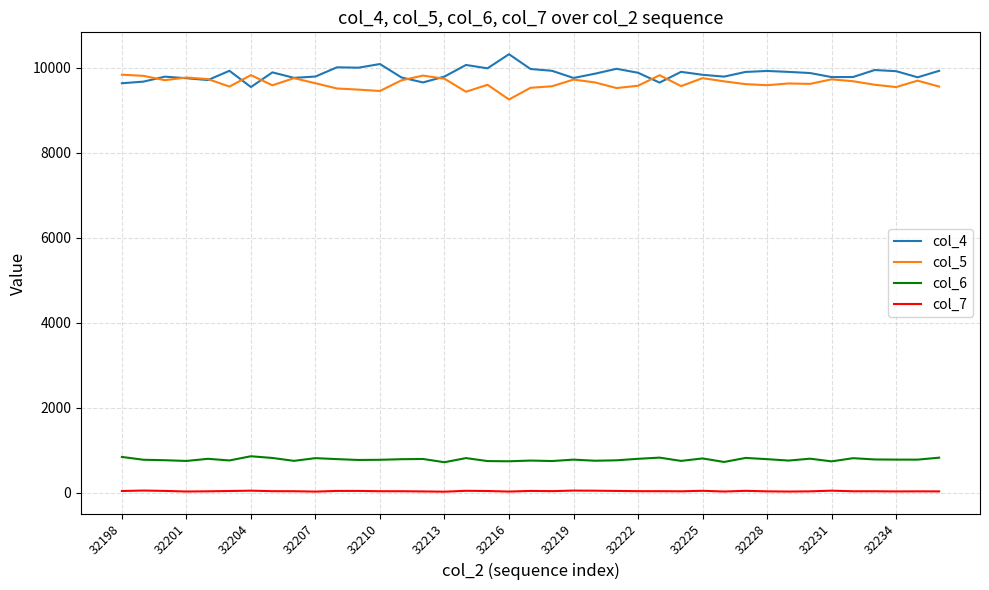

List the series in order of their peak value, lowest first.

col_7, col_6, col_5, col_4